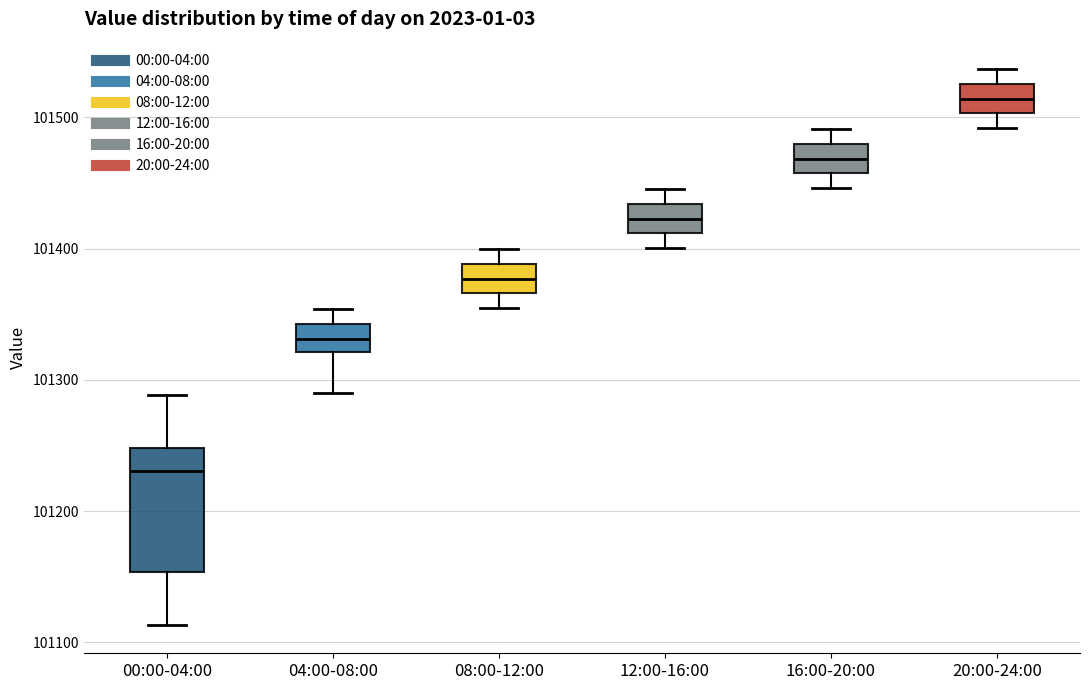

Which box has the lowest median line?

00:00-04:00